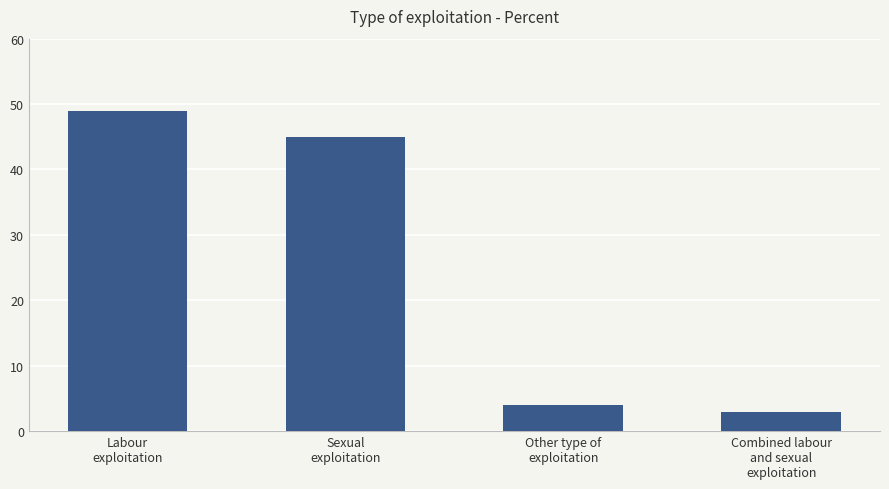

List the labels in order of value, largest first.

Labour
exploitation, Sexual
exploitation, Other type of
exploitation, Combined labour
and sexual
exploitation